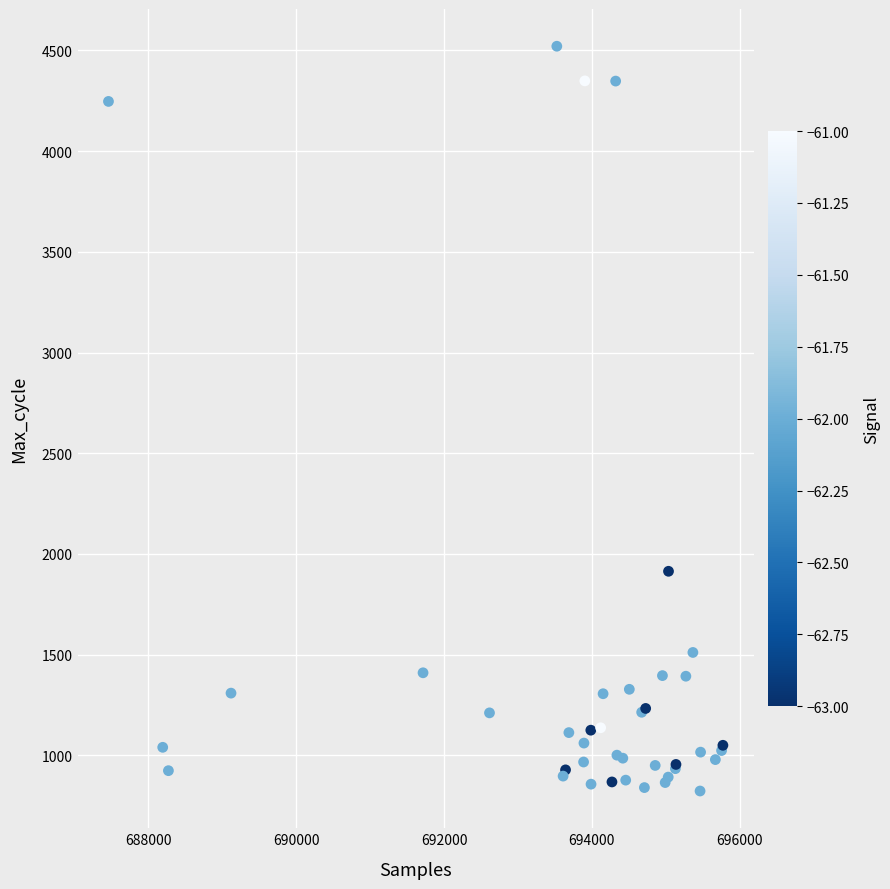

What Y value in the scatter plot is closest to 2672?

1914